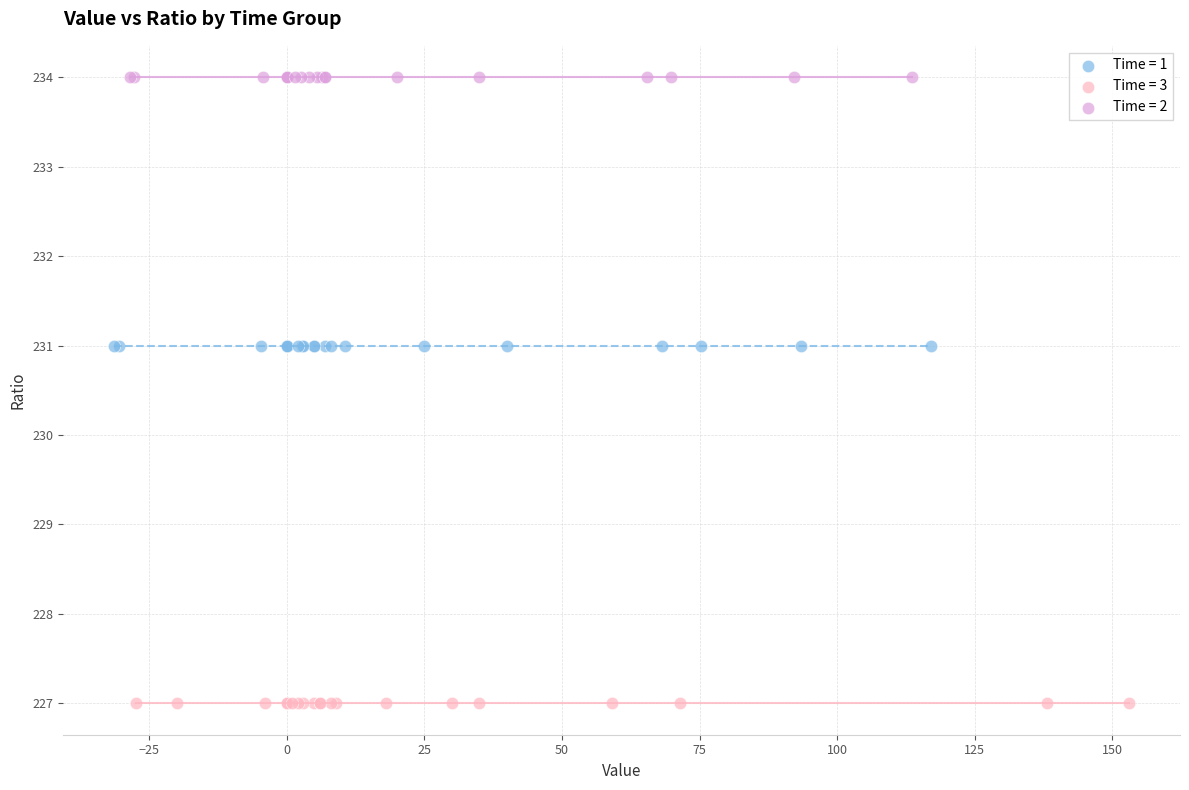

Which series reaches the maximum Y coordinate?

Time = 2